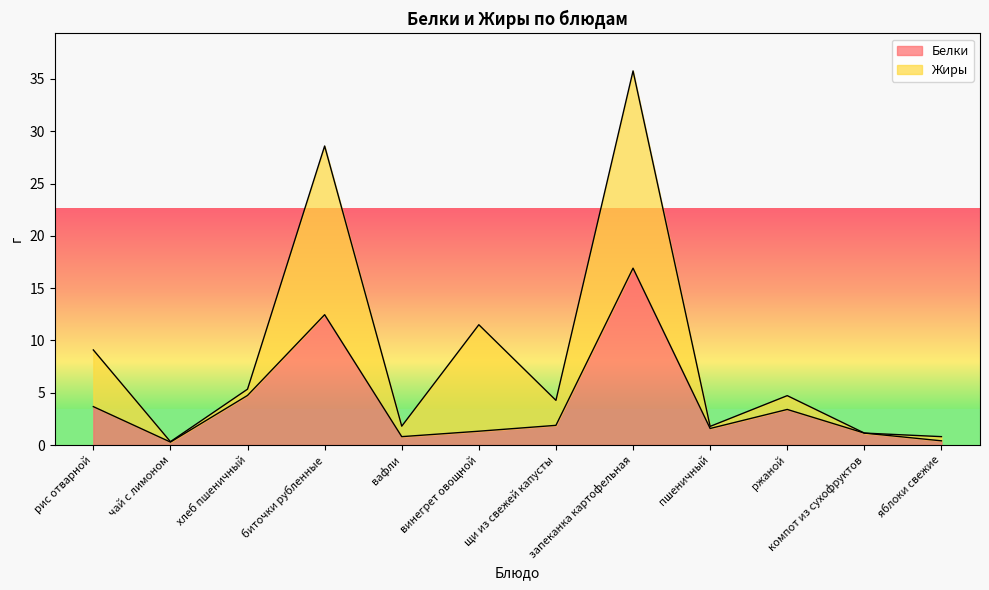

Count the number of values greater than 1.

9